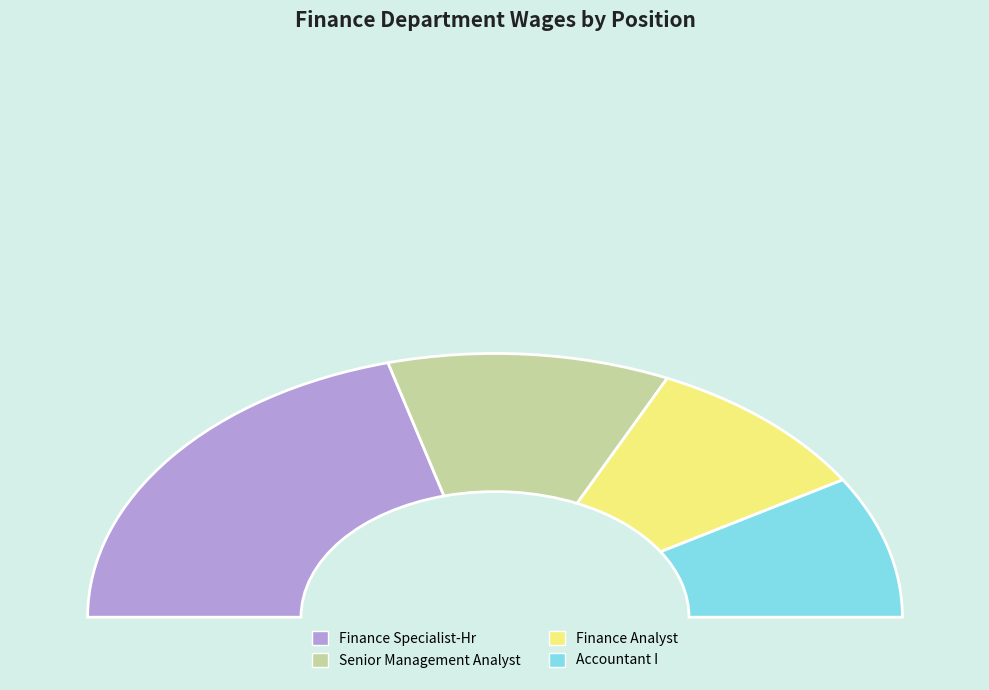

To the nearest percent, what is the difference between the Finance Specialist-Hr and Finance Analyst slice percentages?

23%